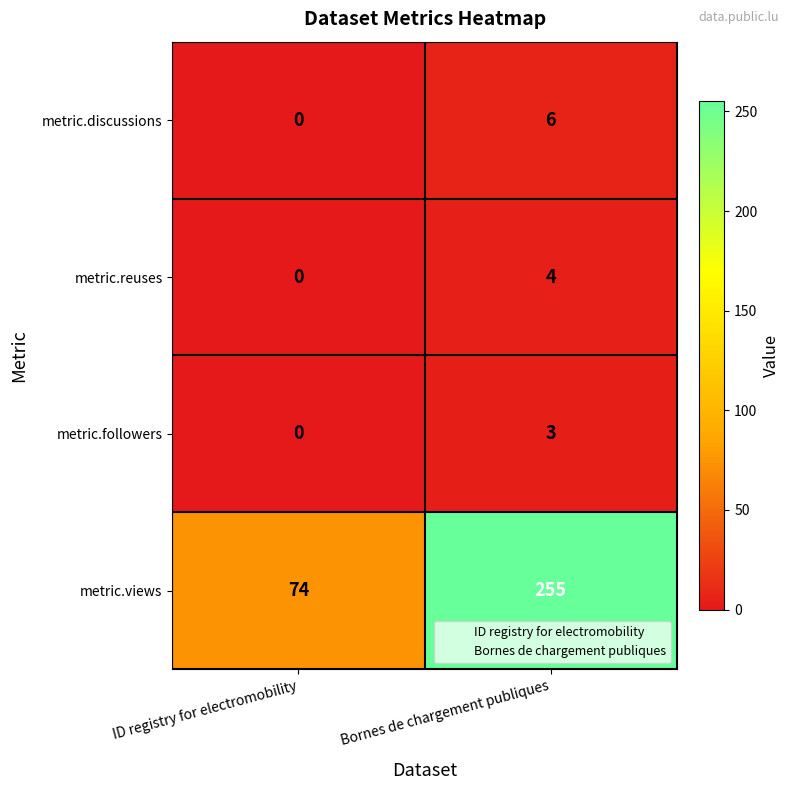

True or false: metric.views has a value of 255 at Bornes de chargement publiques.

True